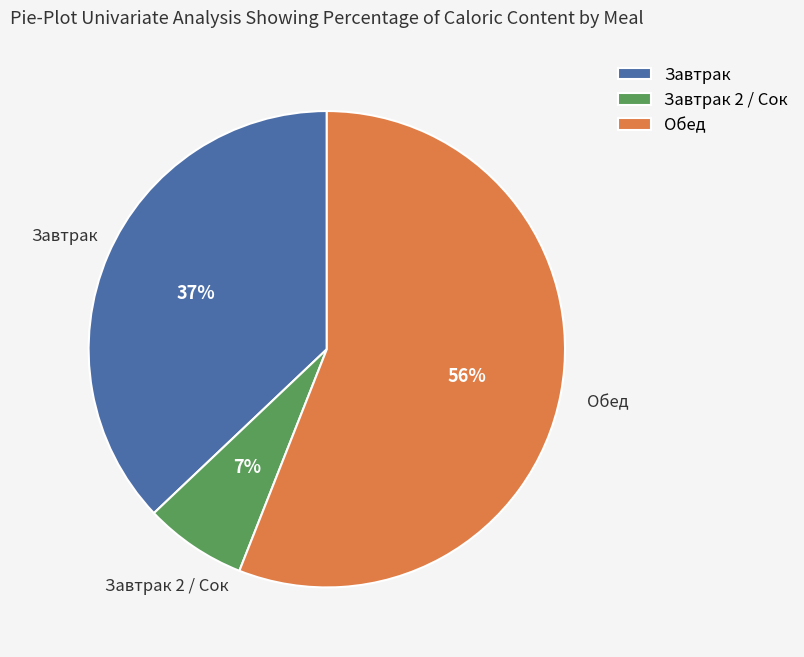

To the nearest percent, what portion does Завтрак represent?

37%